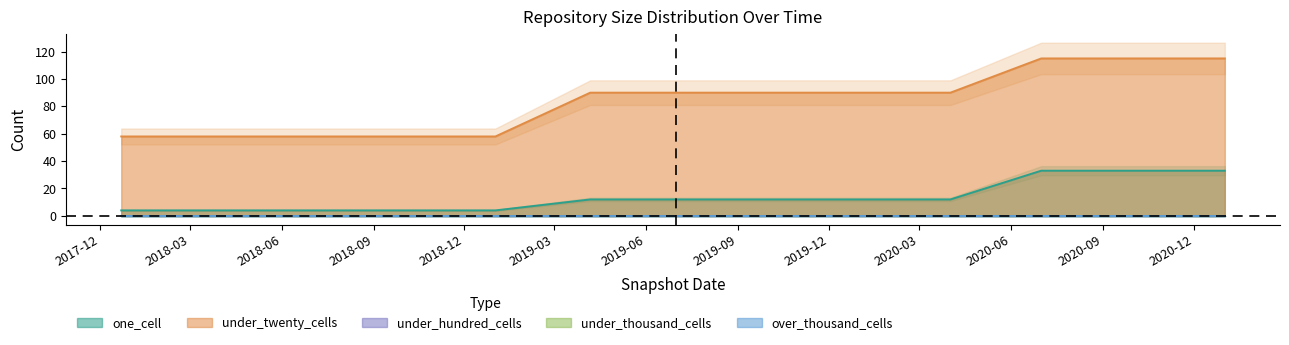

How many series are shown in this chart?

5